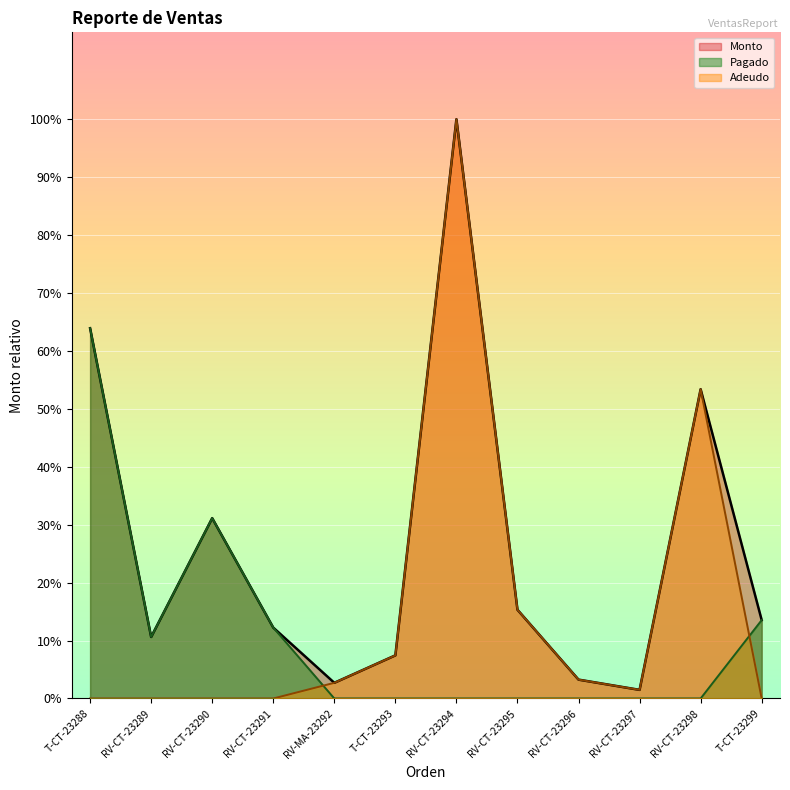

Reading left to right, list all the values displayed in this chart.

Monto: 85000.0	14122.5	41400.0	16275.0	3600.0	9900.0	132980.0	20374.2	4330.0	1978.0	71000.0	18000.0
Pagado: 85000.0	14122.5	41400.0	16275.0	0.0	0.0	0.0	0.0	0.0	0.0	0.0	18000.0
Adeudo: 0.0	0.0	0.0	0.0	3600.0	9900.0	132980.0	20374.2	4330.0	1978.0	71000.0	0.0